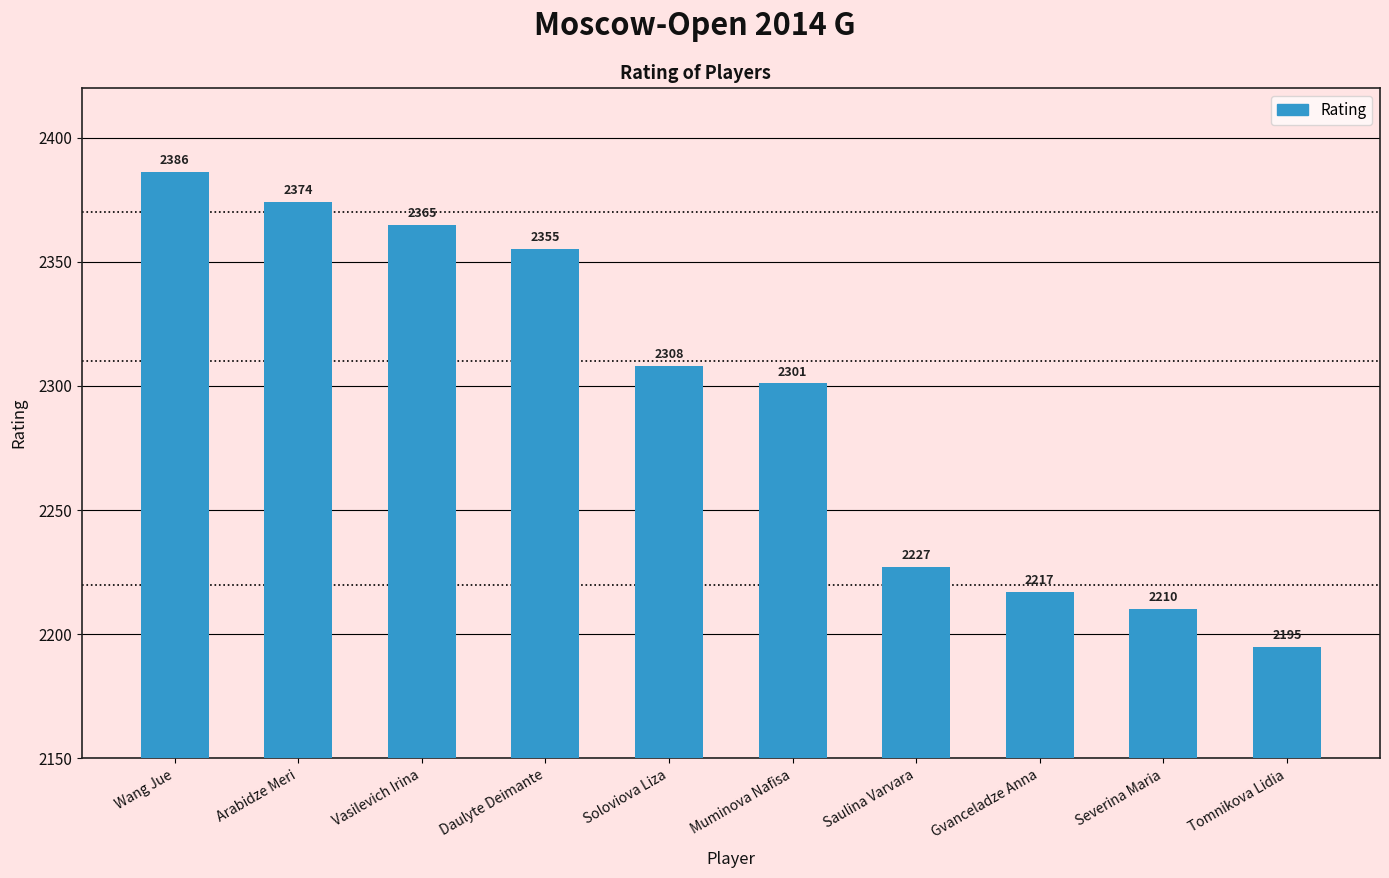

How many data points are less than 2308?

5